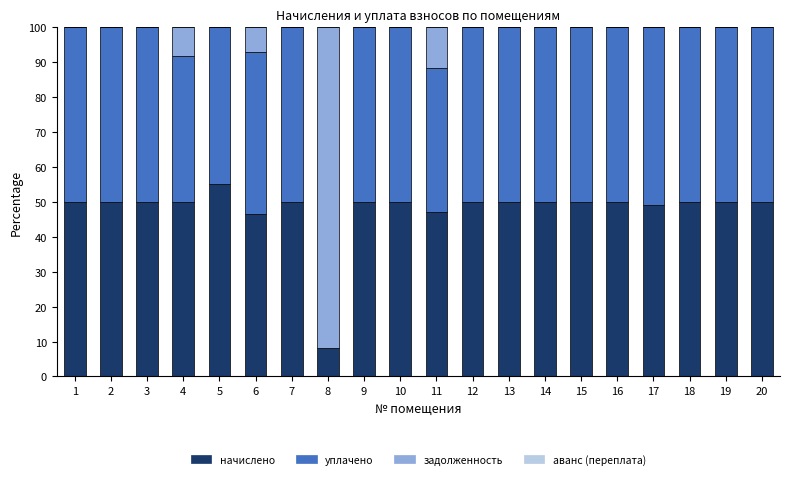

What is the sum of all начислено values?

955.9